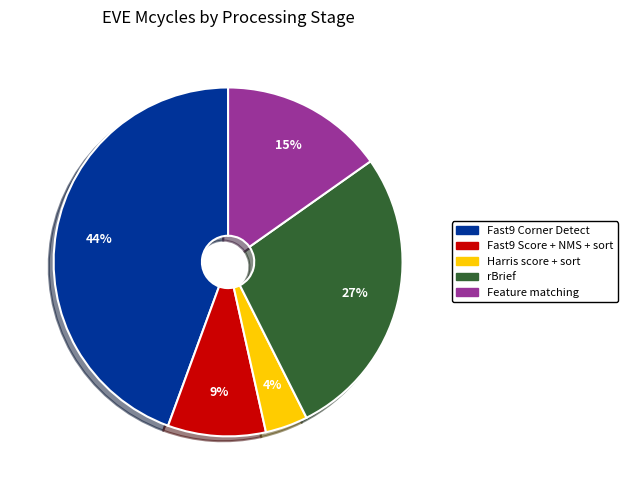

Is it true that Harris score + sort is 4% of the pie?

True